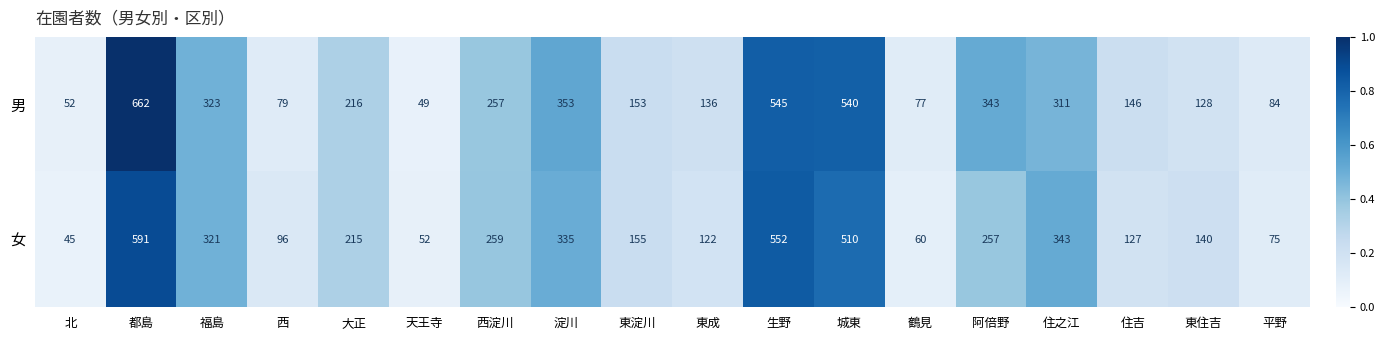

At 阿倍野, list the series in order from largest to smallest.

男, 女